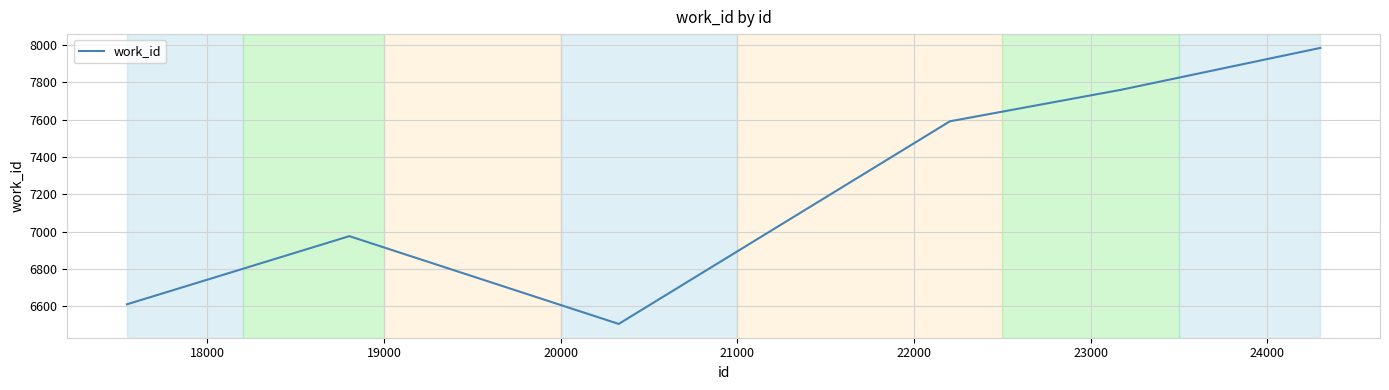

What is the sum of all values?

43428